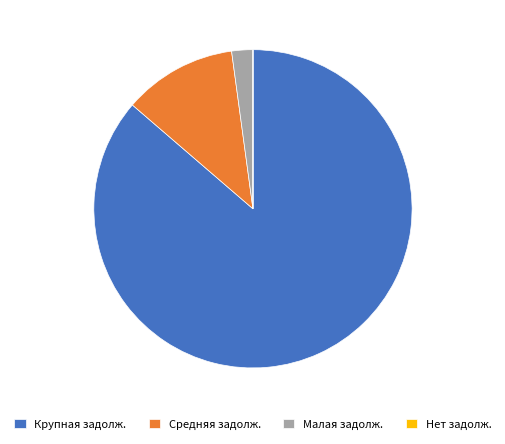

Does Средняя задолж. account for over 50% of the chart?

No